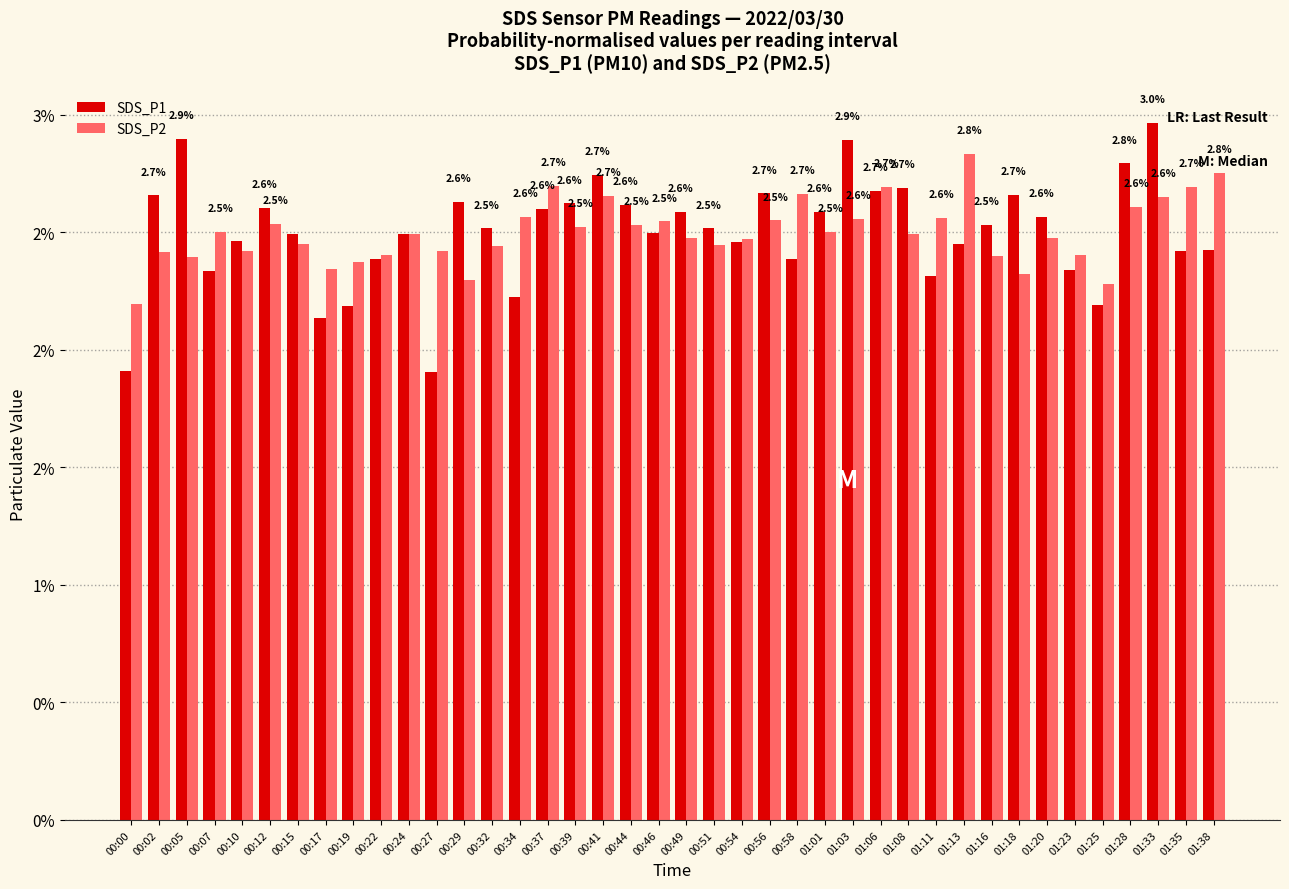

Reading left to right, extract all data points from this chart.

SDS_P1: 1.9	2.7	2.9	2.3	2.5	2.6	2.5	2.1	2.2	2.4	2.5	1.9	2.6	2.5	2.2	2.6	2.6	2.7	2.6	2.5	2.6	2.5	2.5	2.7	2.4	2.6	2.9	2.7	2.7	2.3	2.5	2.5	2.7	2.6	2.3	2.2	2.8	3.0	2.4	2.4
SDS_P2: 2.2	2.4	2.4	2.5	2.4	2.5	2.4	2.3	2.4	2.4	2.5	2.4	2.3	2.4	2.6	2.7	2.5	2.7	2.5	2.5	2.5	2.4	2.5	2.5	2.7	2.5	2.6	2.7	2.5	2.6	2.8	2.4	2.3	2.5	2.4	2.3	2.6	2.6	2.7	2.8